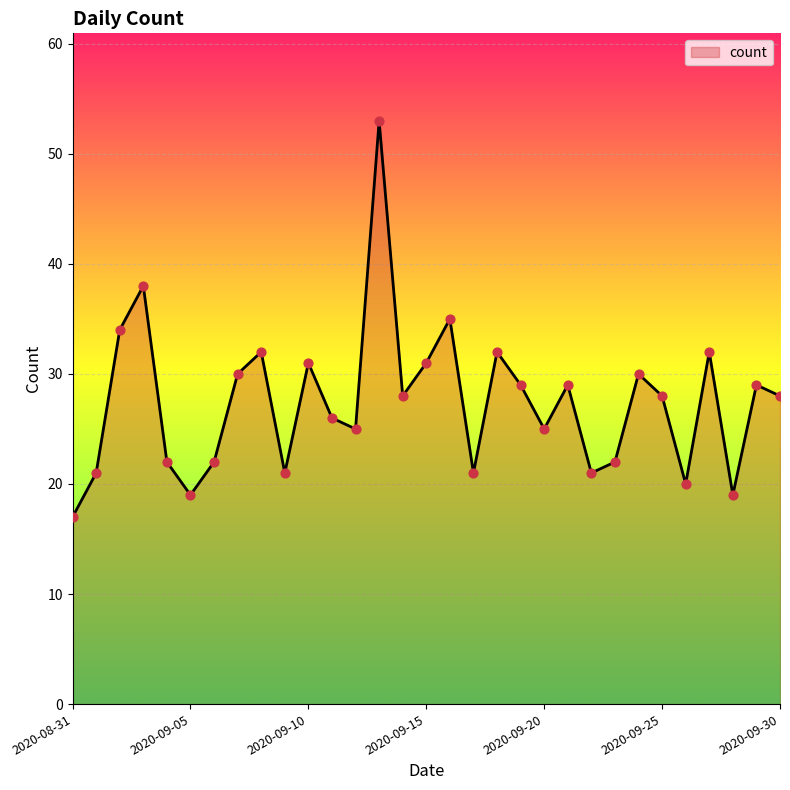

What is the greatest value displayed?

53